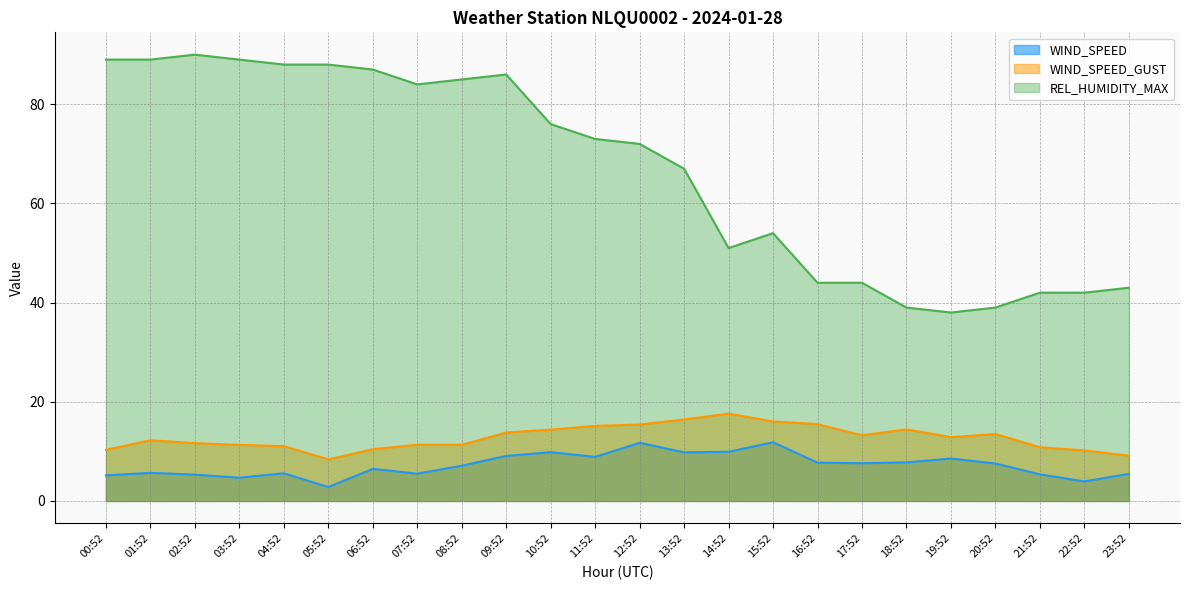

What is the greatest value displayed?

90.0